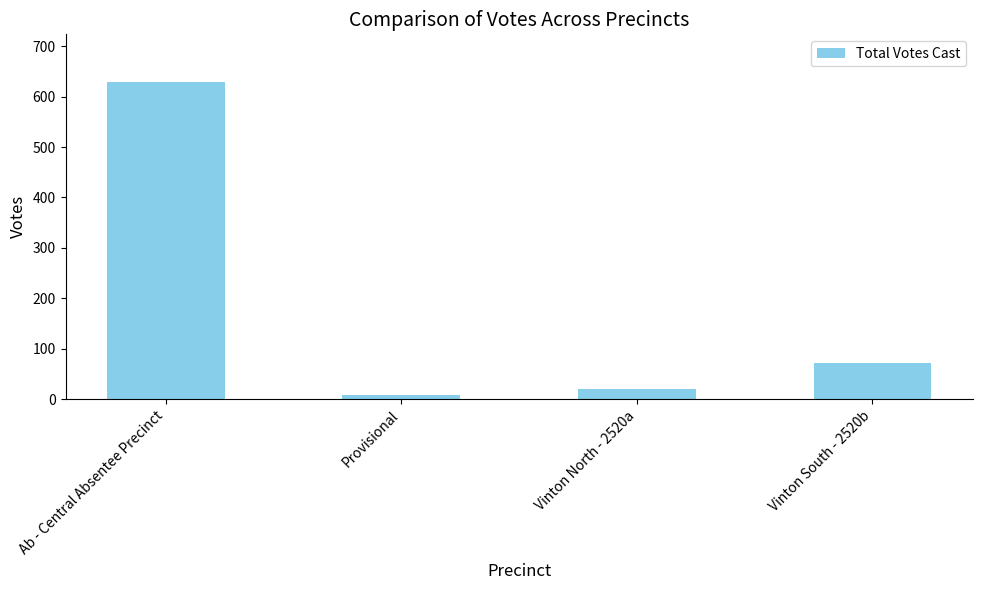

Between Vinton North - 2520a and Vinton South - 2520b, which is larger?

Vinton South - 2520b